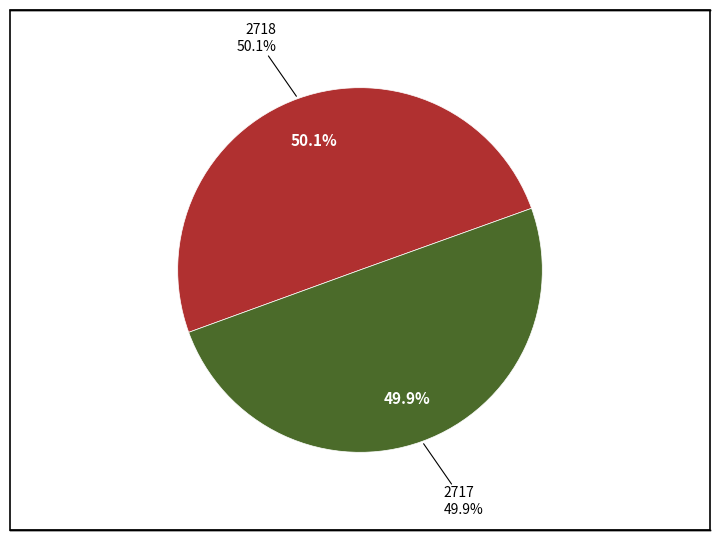

What is the smallest slice in the pie chart?

2717